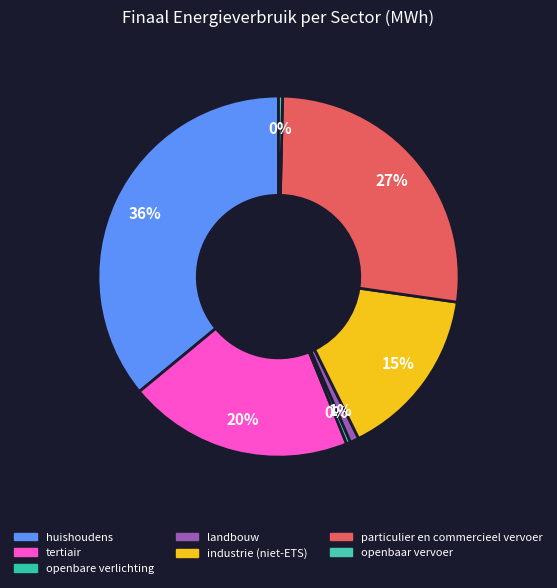

Is there any slice that represents more than half of the pie?

No